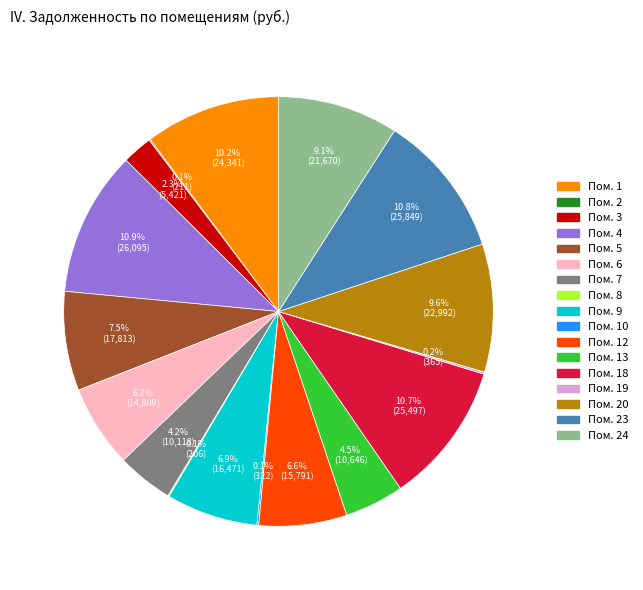

What is the ratio of the value at Пом. 5 to the value at Пом. 3?

3.3